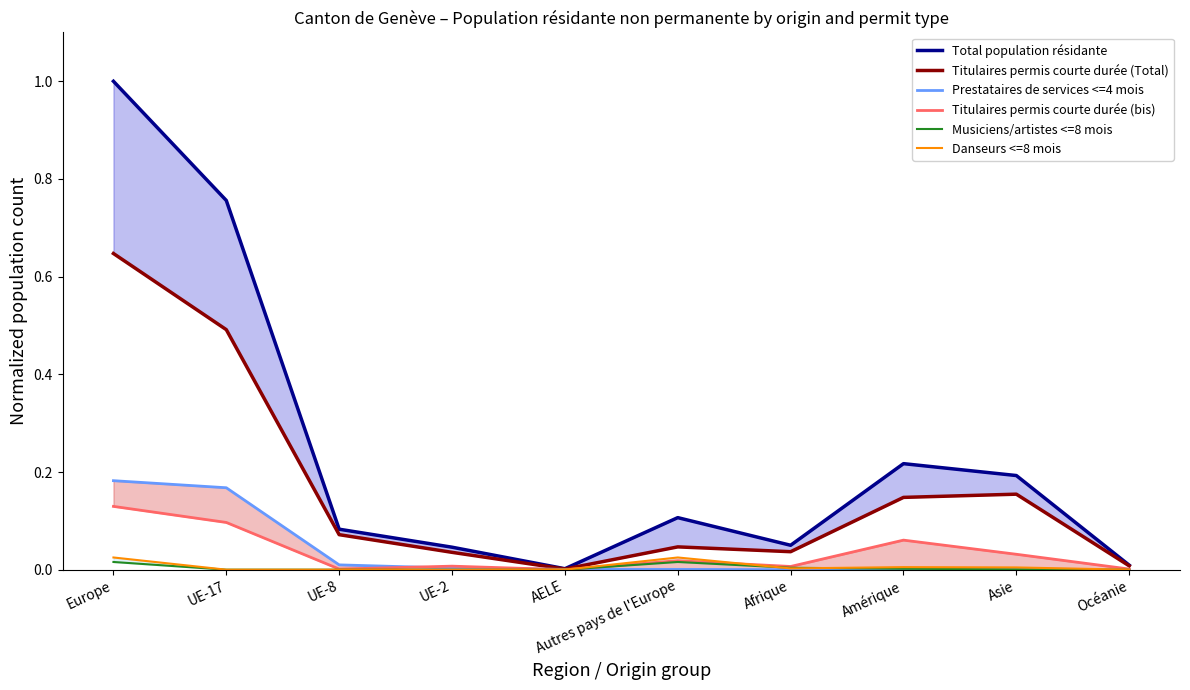

What is the difference between the Titulaires permis courte durée (Total) values at Asie and AELE?

0.2